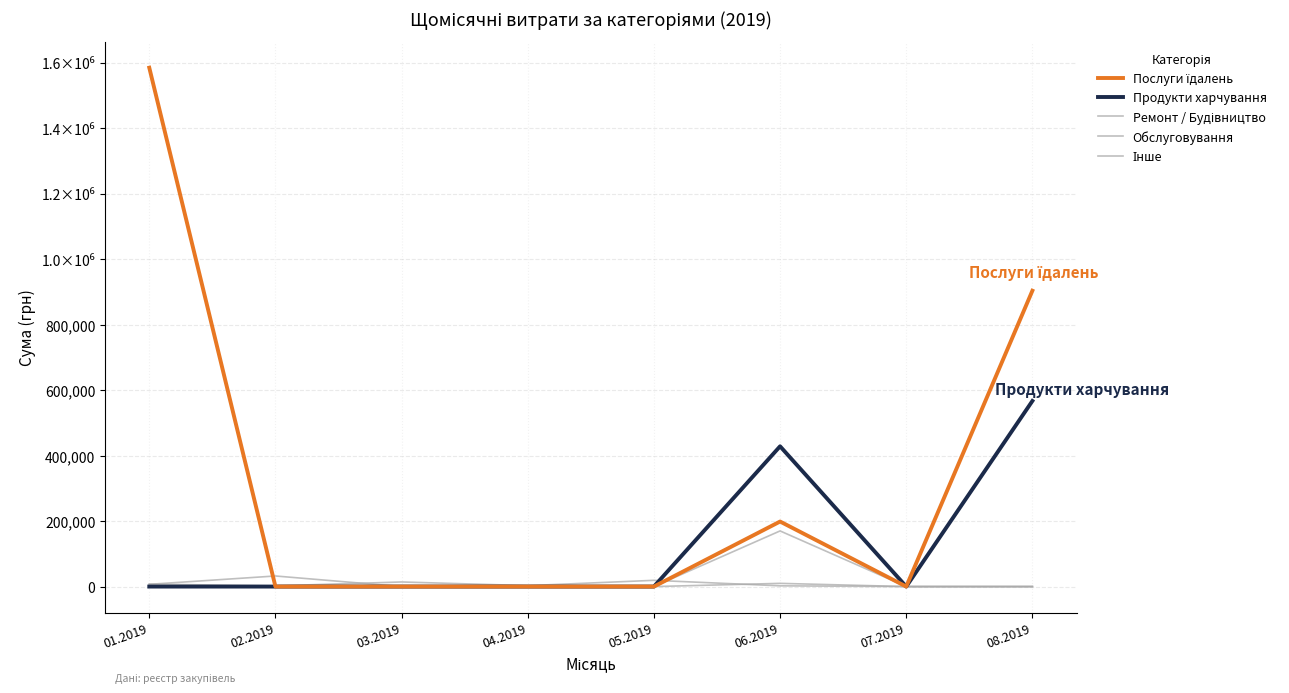

At how many categories does at least one series exceed 1195656?

1